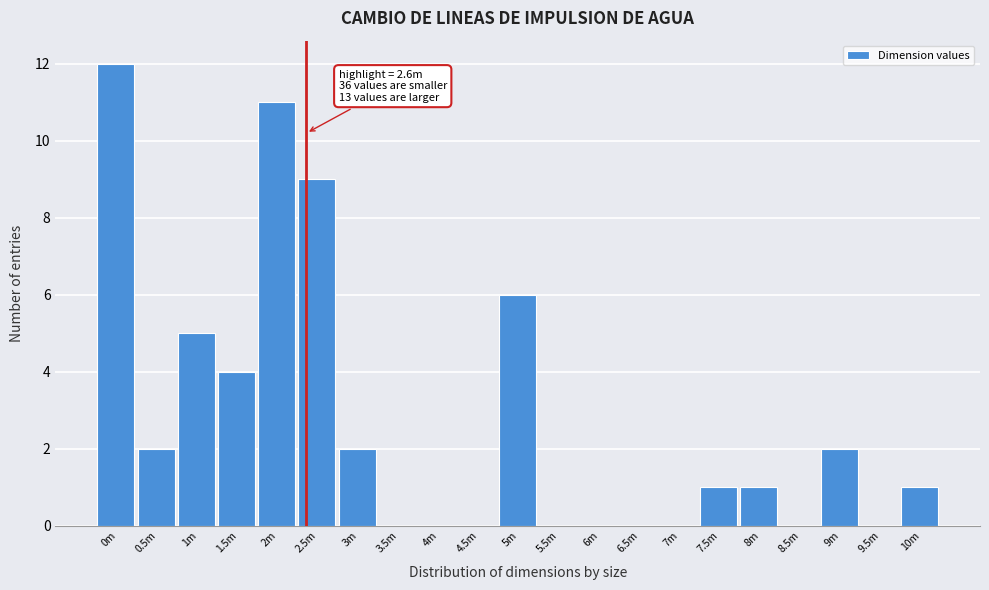

Reading left to right, list all the values displayed in this chart.

0m=12	0.5m=2	1m=5	1.5m=4	2m=11	2.5m=9	3m=2	3.5m=0	4m=0	4.5m=0	5m=6	5.5m=0	6m=0	6.5m=0	7m=0	7.5m=1	8m=1	8.5m=0	9m=2	9.5m=0	10m=1